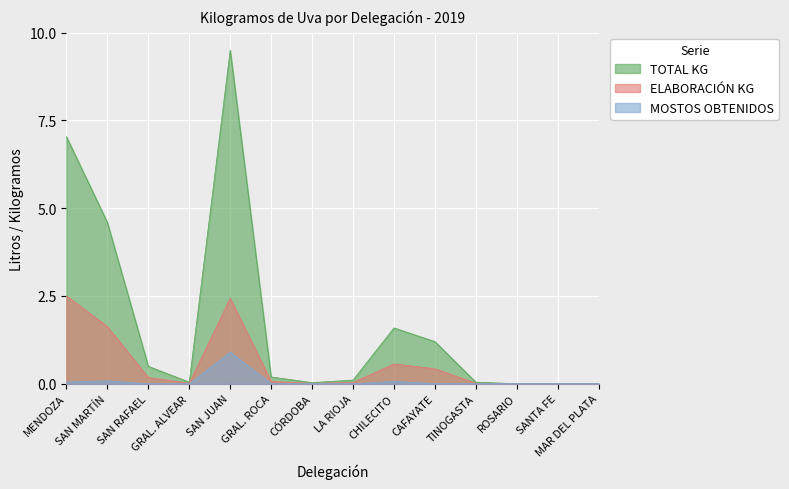

Which category has the highest value across all series?

SAN JUAN